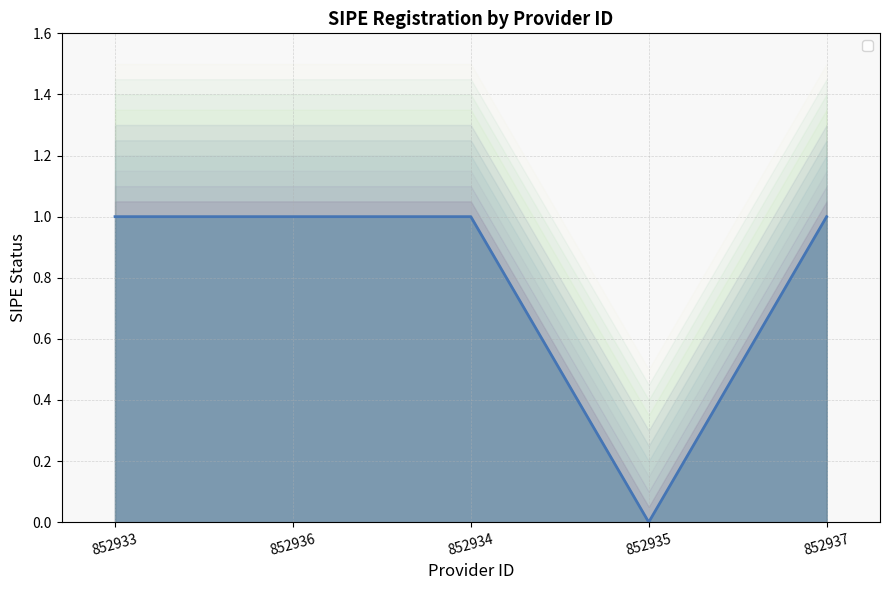

Reading left to right, transcribe all the data shown in this chart.

852933=1	852936=1	852934=1	852935=0	852937=1